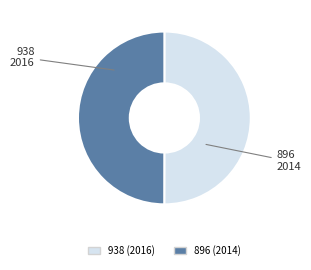

True or false: 896 accounts for 44% of the total.

False